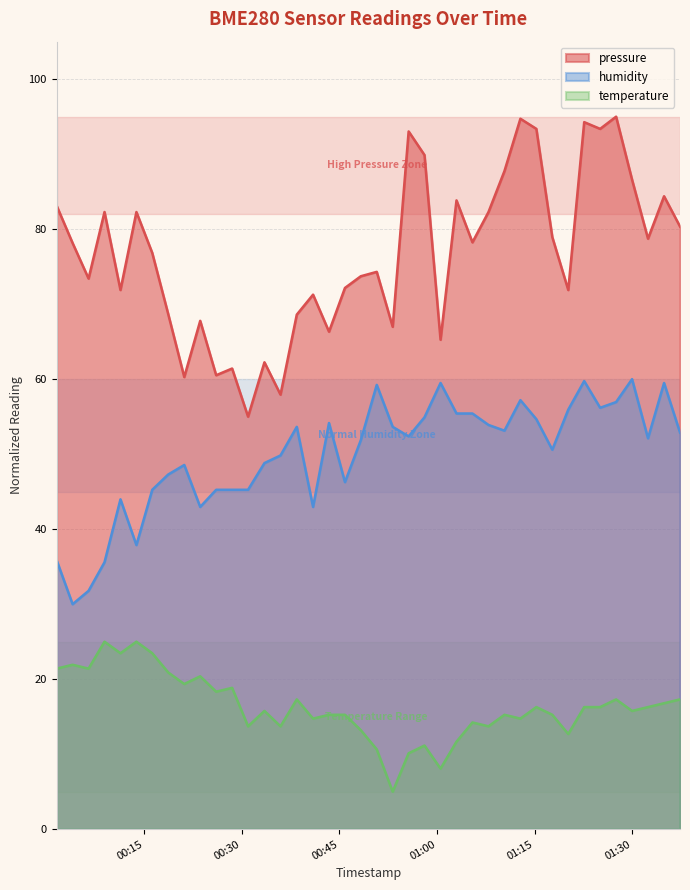

What is the difference between the maximum and second lowest values in the pressure series?

37.1